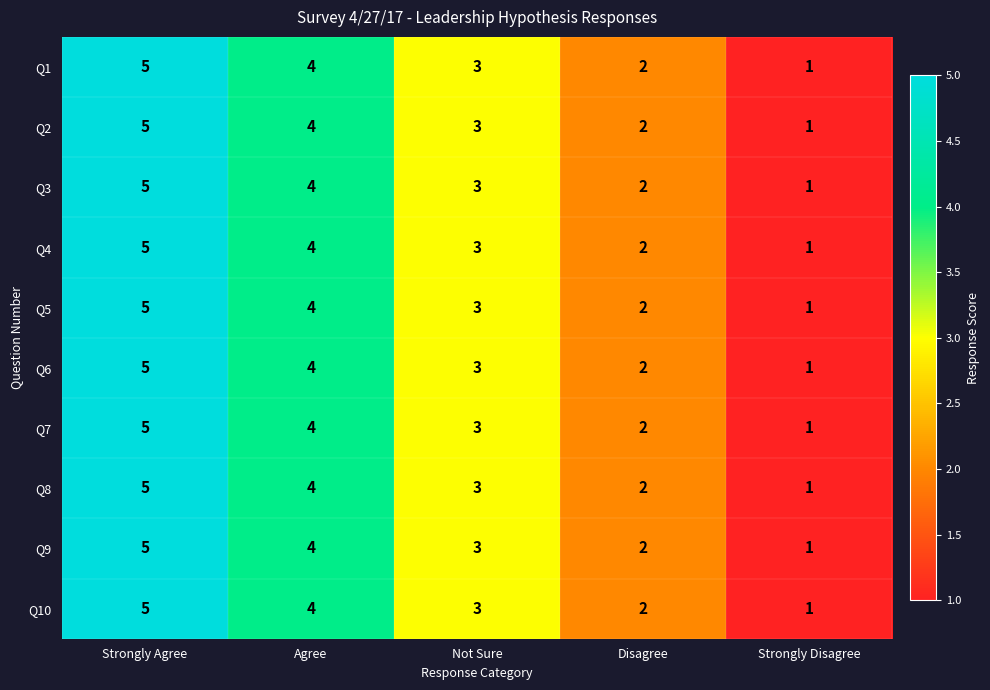

What is the average value of the Q10 series?

3